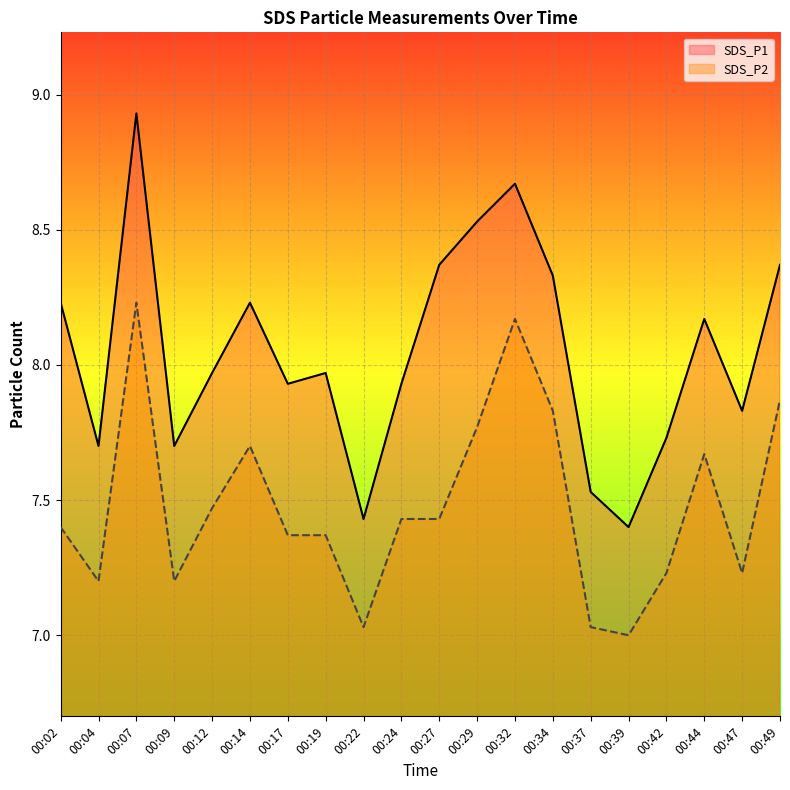

The value of SDS_P2 at 00:44 is 11.4. True or false?

False